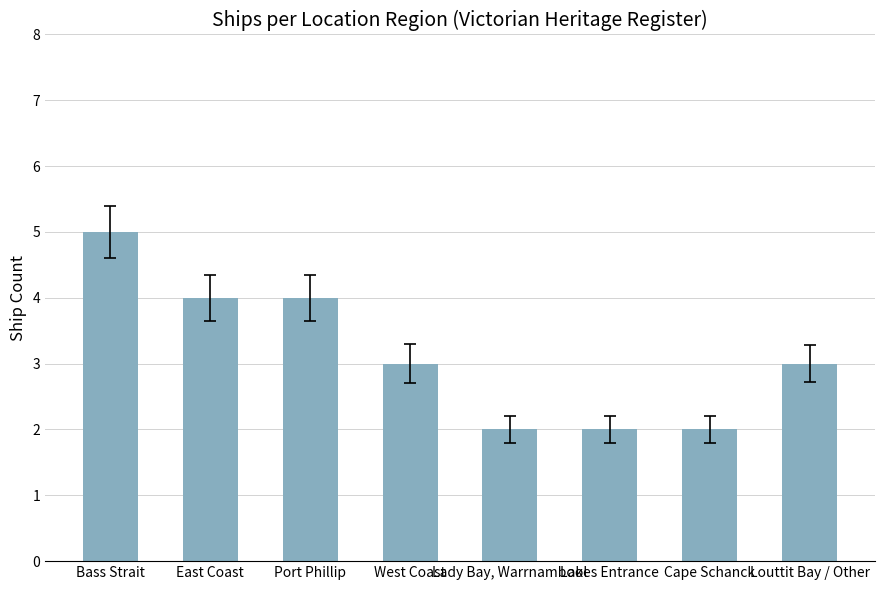

Are the bars grouped side by side (vs. stacked)?

No